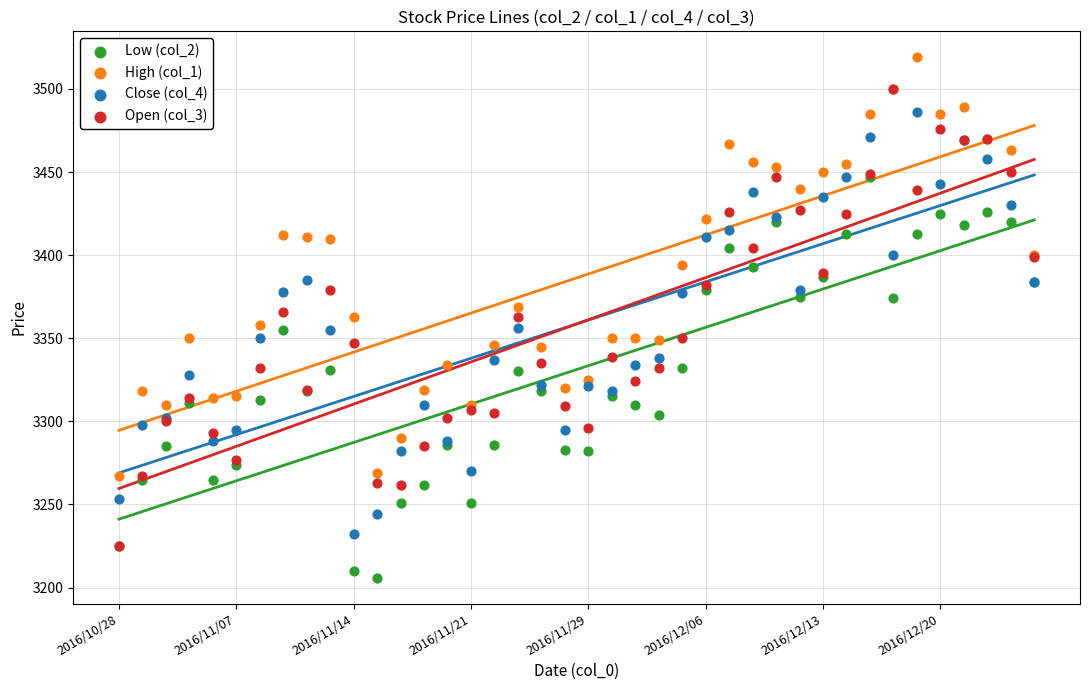

Which series contains the highest Y value?

High (col_1)